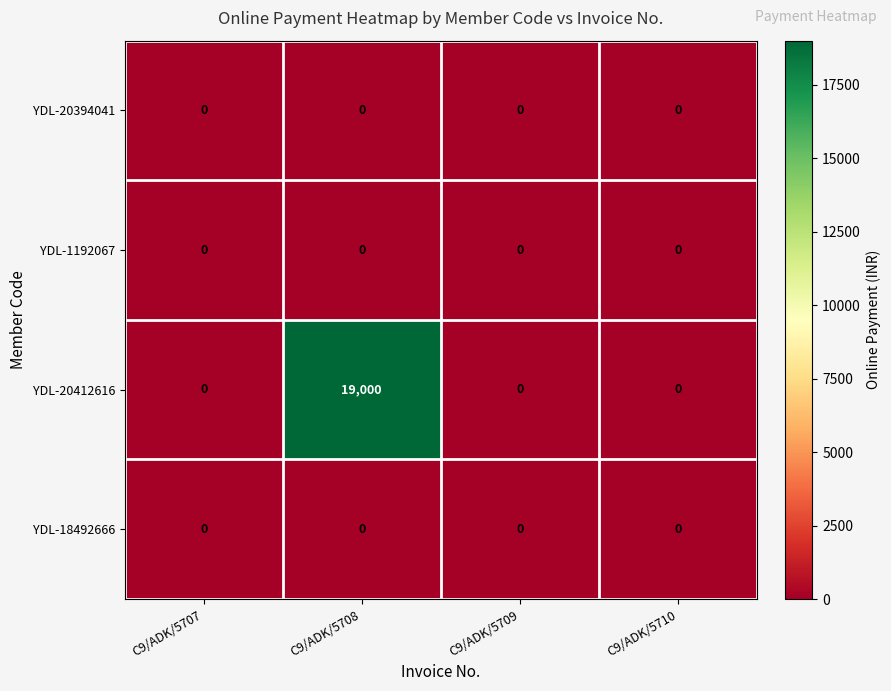

Between C9/ADK/5708 and C9/ADK/5710, which series saw the biggest shift?

YDL-20412616